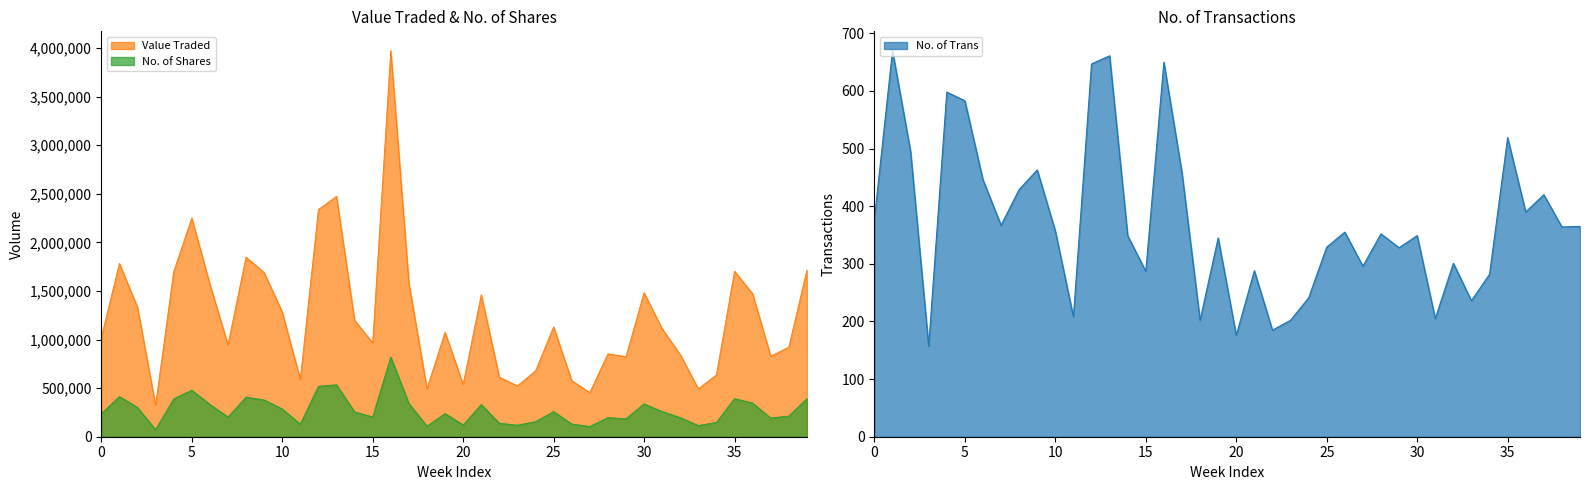

What is the value of the No. of Trans point at the 17th from the left?

650